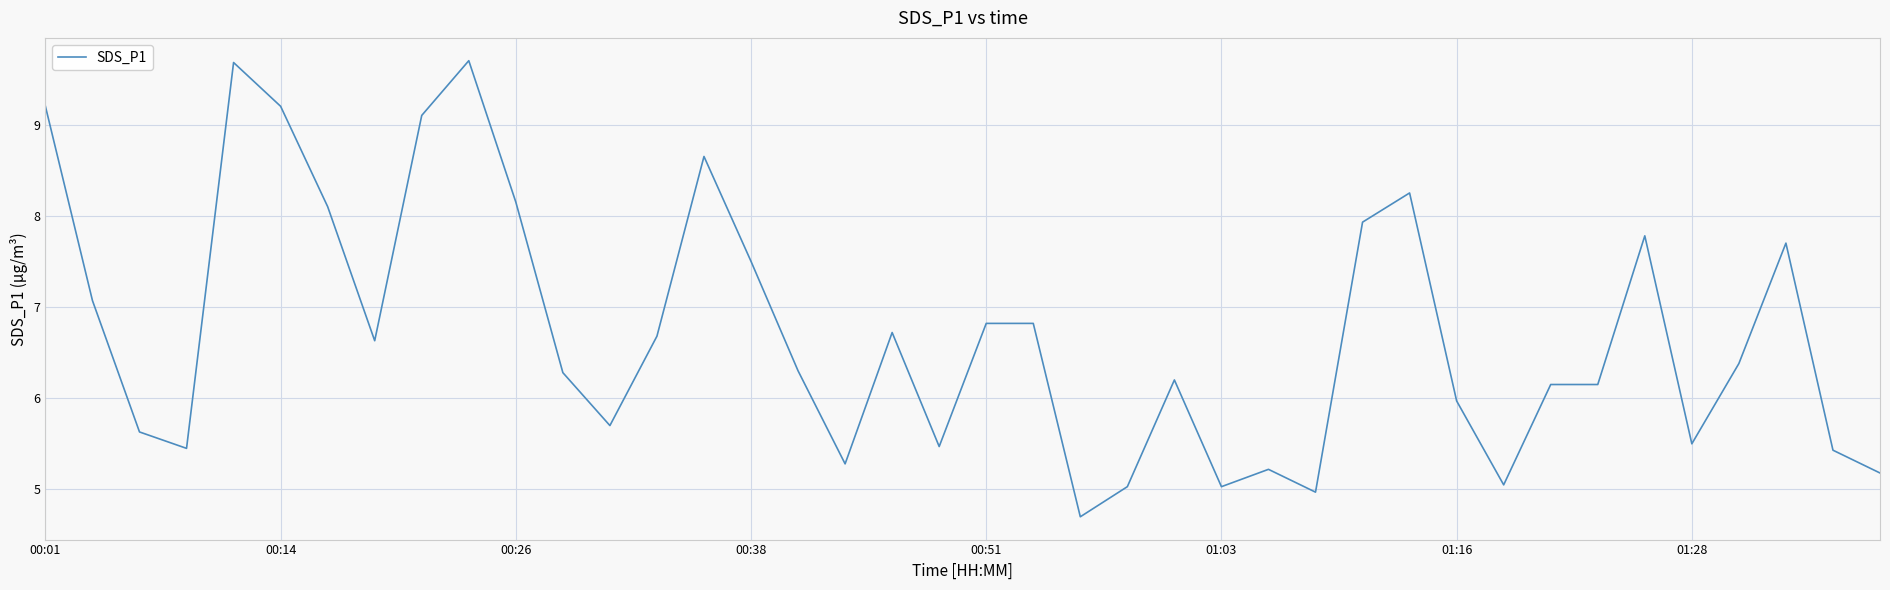

What is the minimum value shown in the chart?

4.7